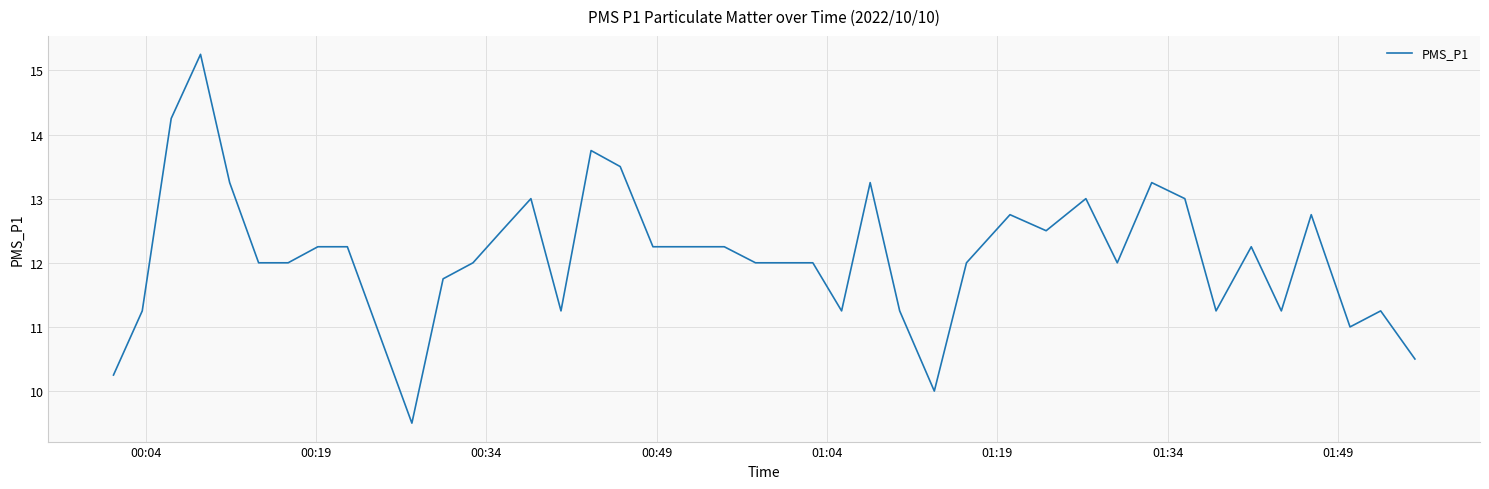

What is the minimum value shown in the chart?

9.5